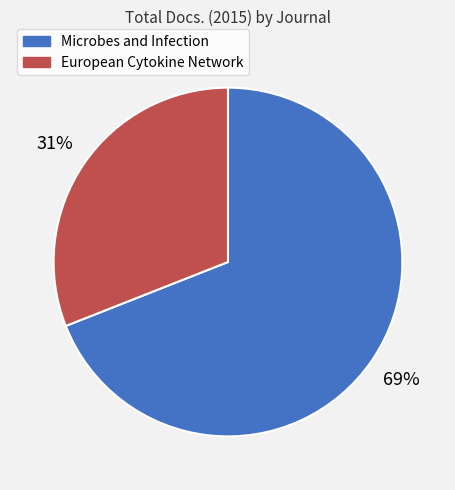

Does Microbes and Infection account for over 50% of the chart?

Yes